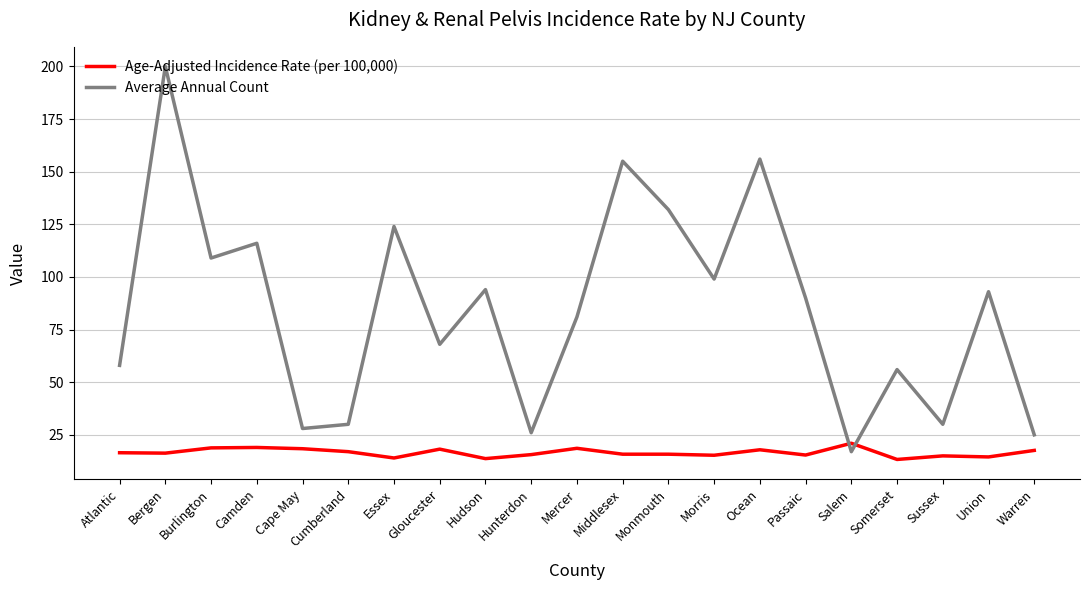

What is the total value across all series at Sussex?

45.0